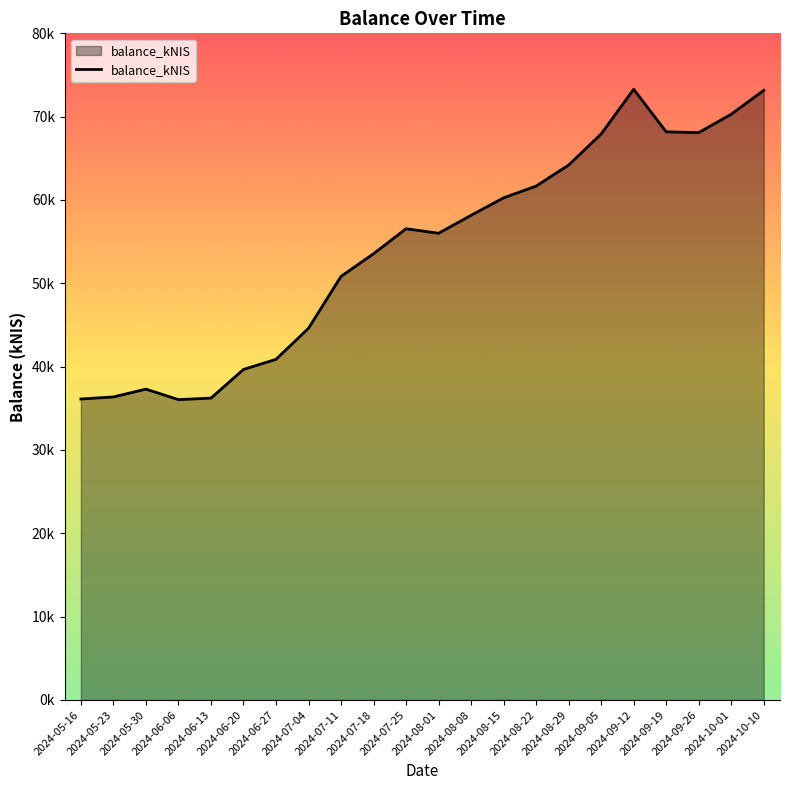

Does the chart have visible grid lines?

No